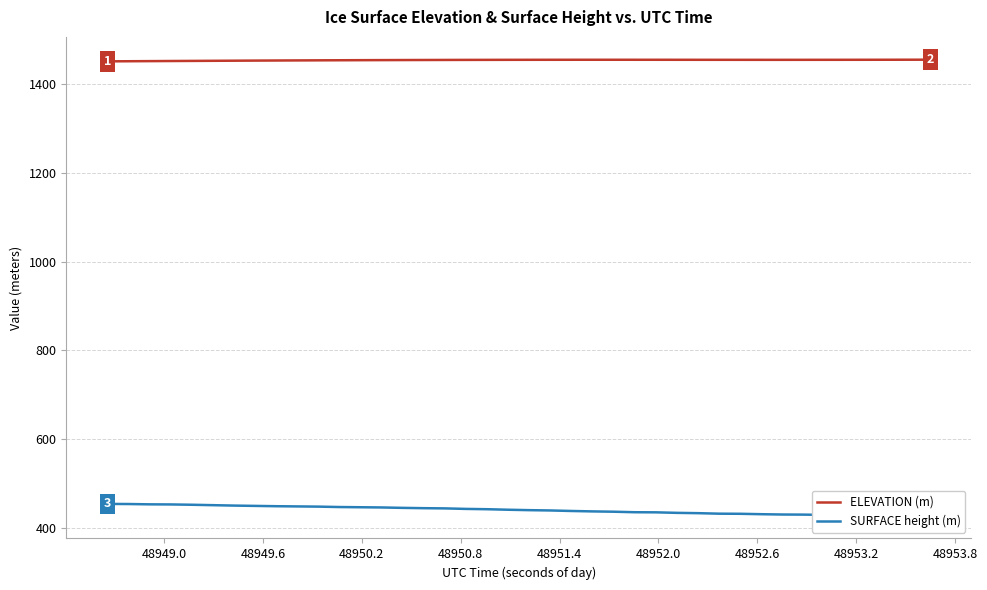

Rank the series by their average value, from highest to lowest.

ELEVATION (m), SURFACE height (m)